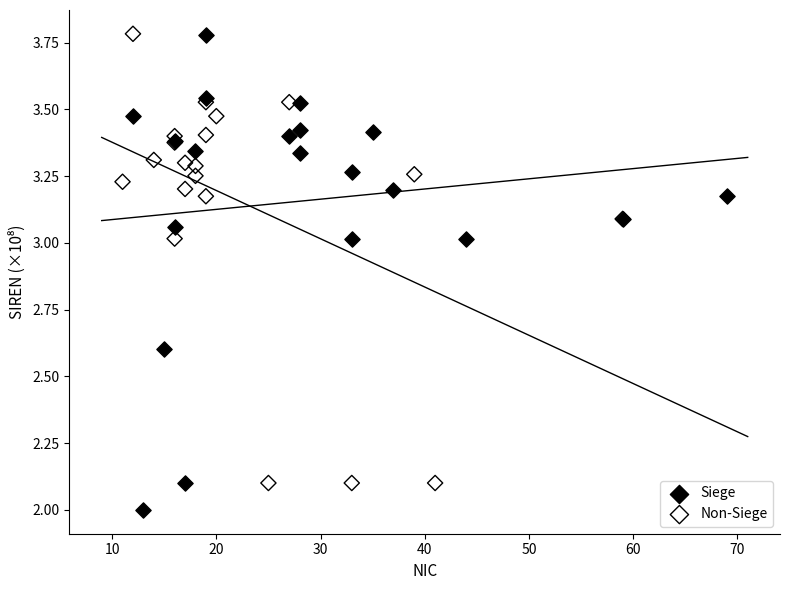

Which series has the widest spread of Y values?

Siege